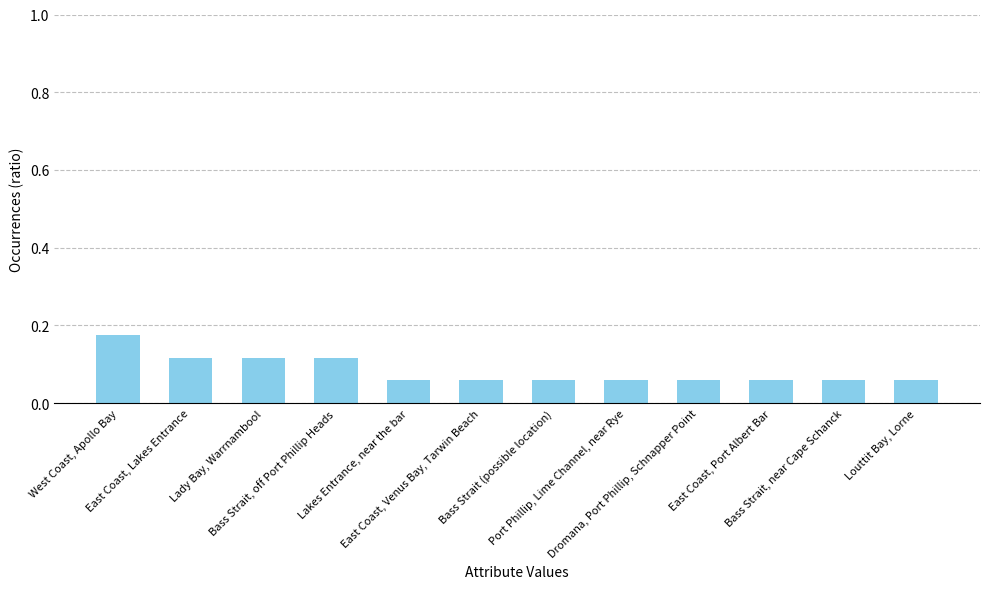

What is the sum of all values?

1.0